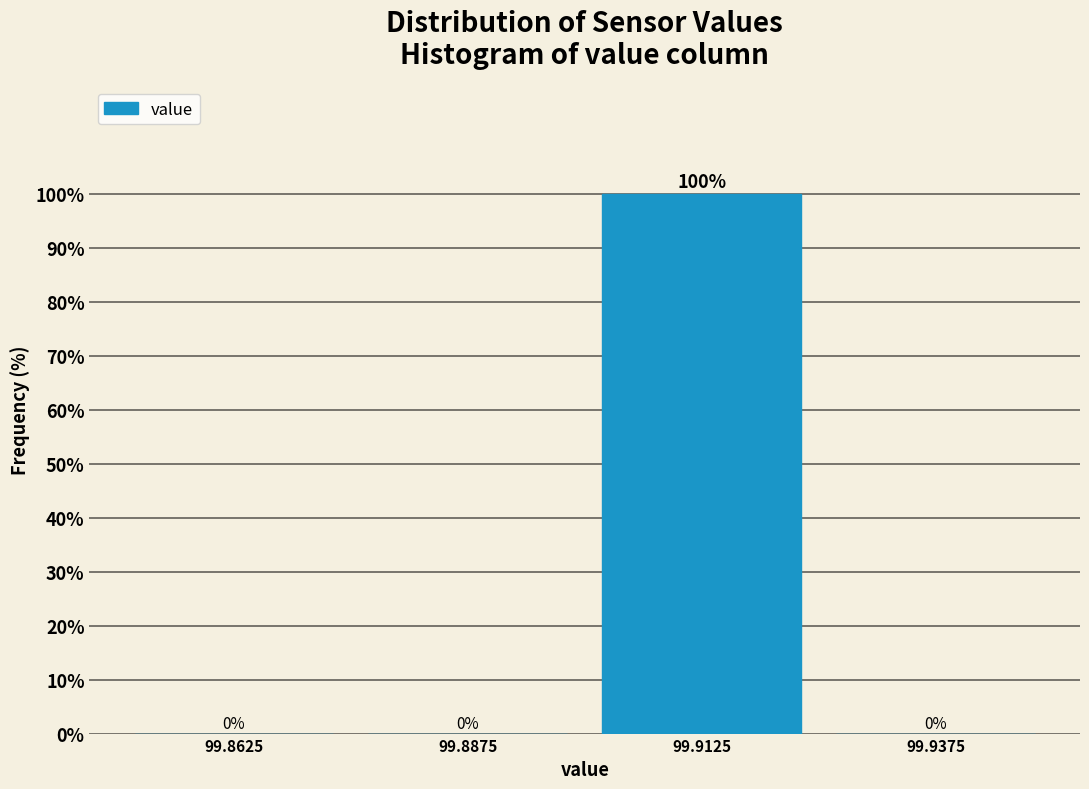

Reading right to left, transcribe all the data shown in this chart.

99.9375=0	99.9125=100	99.8875=0	99.8625=0